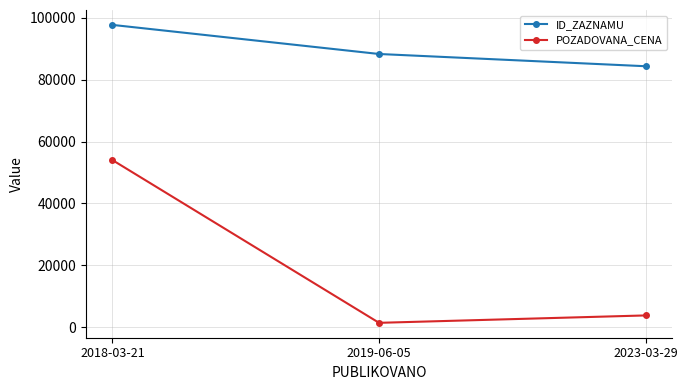

How many data points in POZADOVANA_CENA are less than 3790?

1